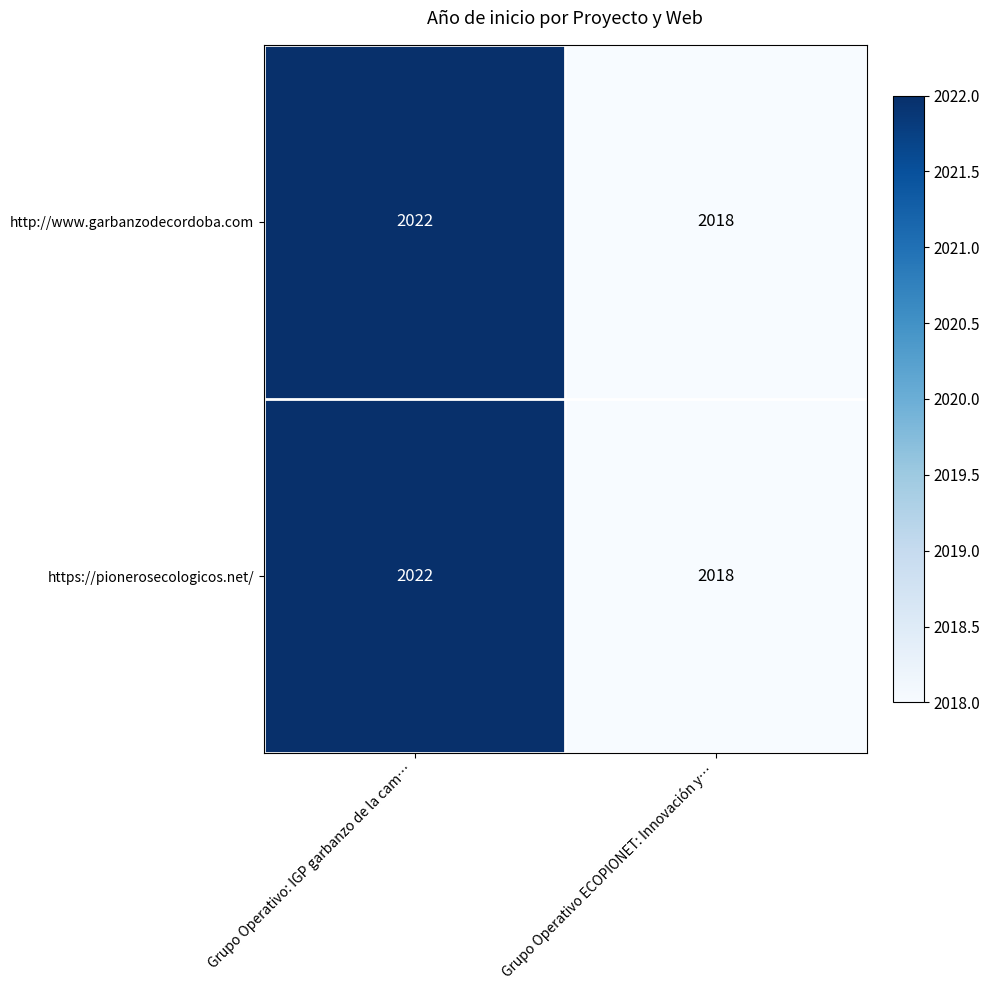

What is the difference between the maximum and minimum values in the https://pionerosecologicos.net/ series?

4